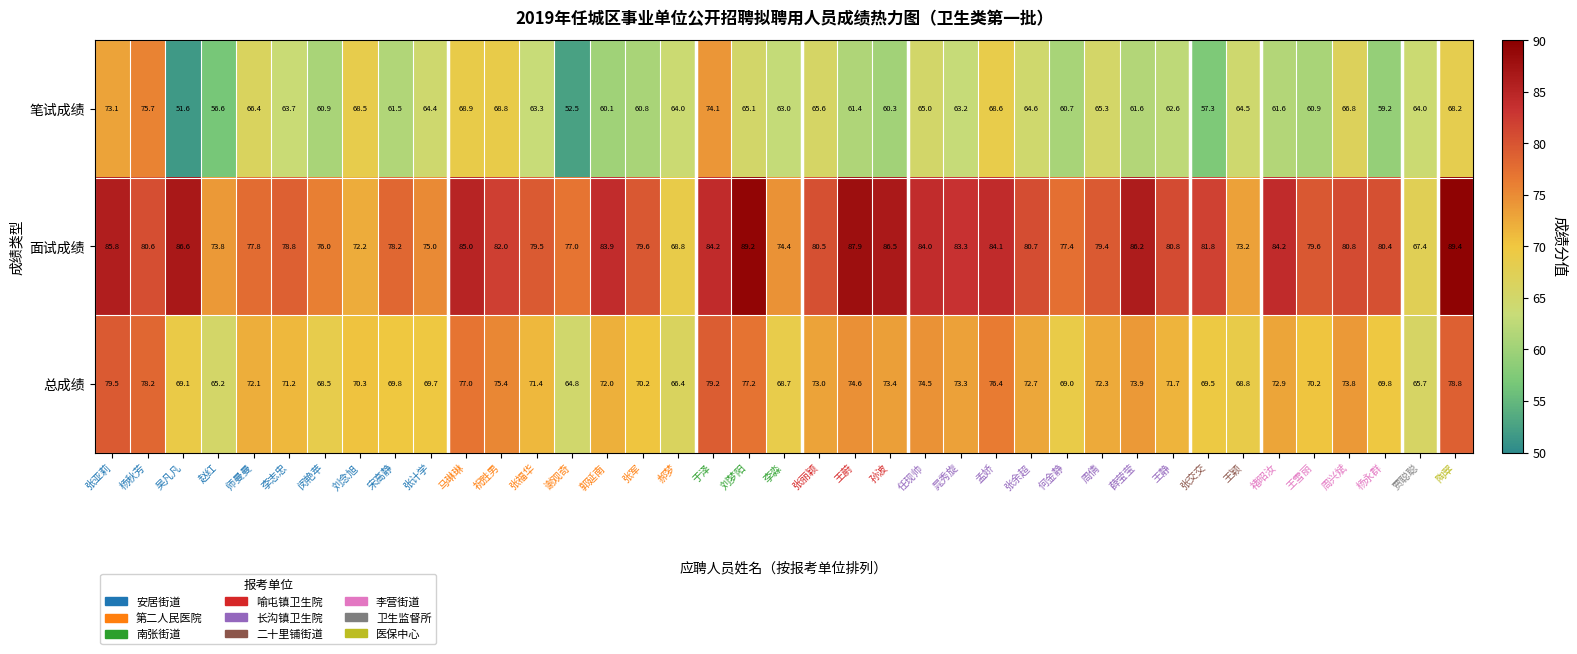

What is the total value across all series at 褚昭汝?

218.7